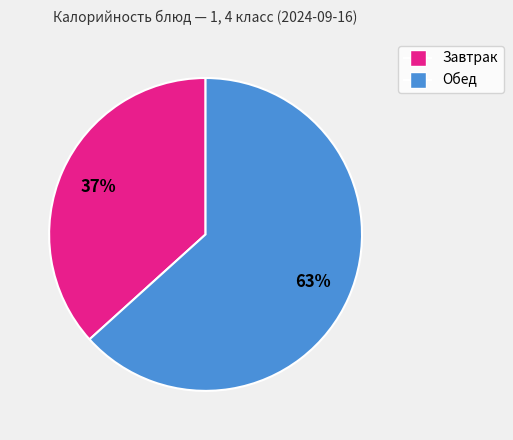

Is there any slice that represents more than half of the pie?

Yes